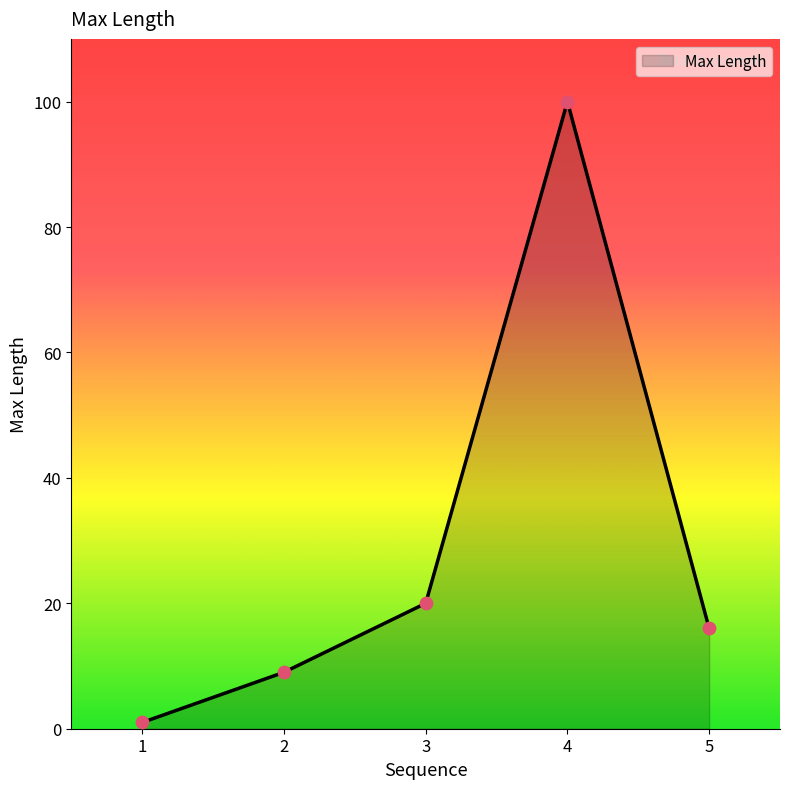

What is the change in value from 1 to 4?

+99